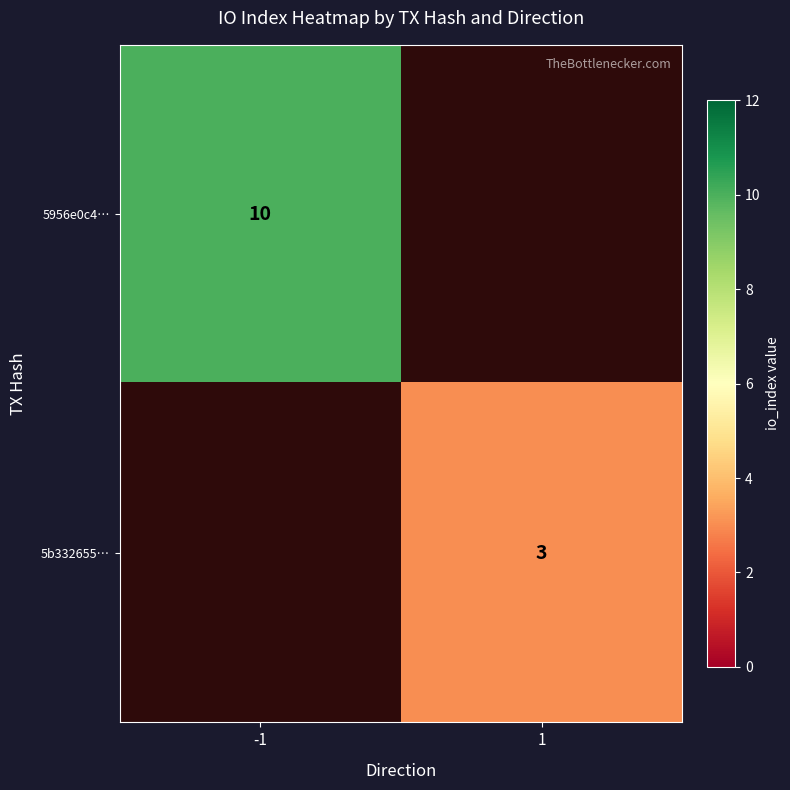

The 5b332655… series shows 5 at 1. True or false?

False